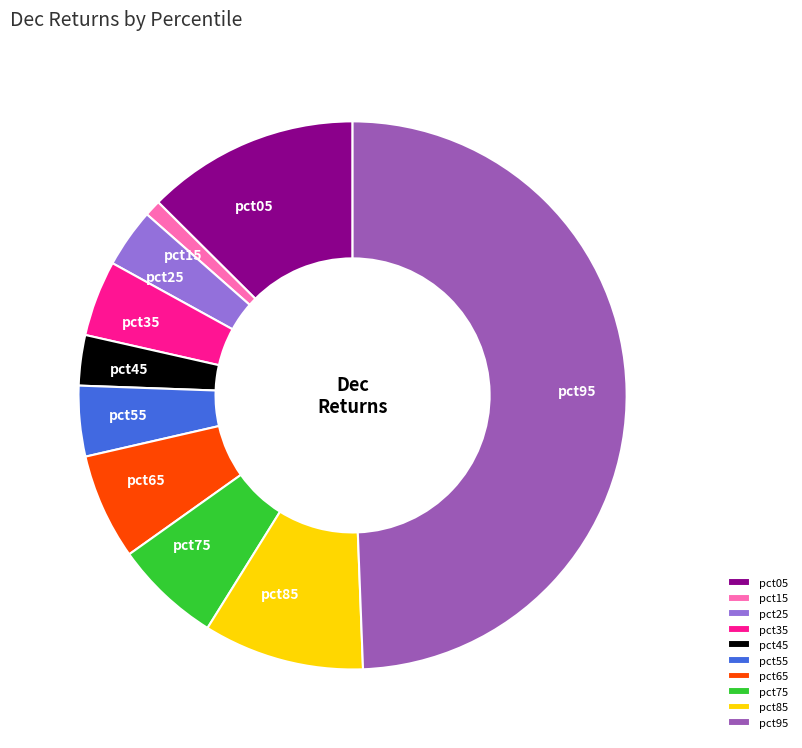

Which category has the smallest portion of the pie?

pct15